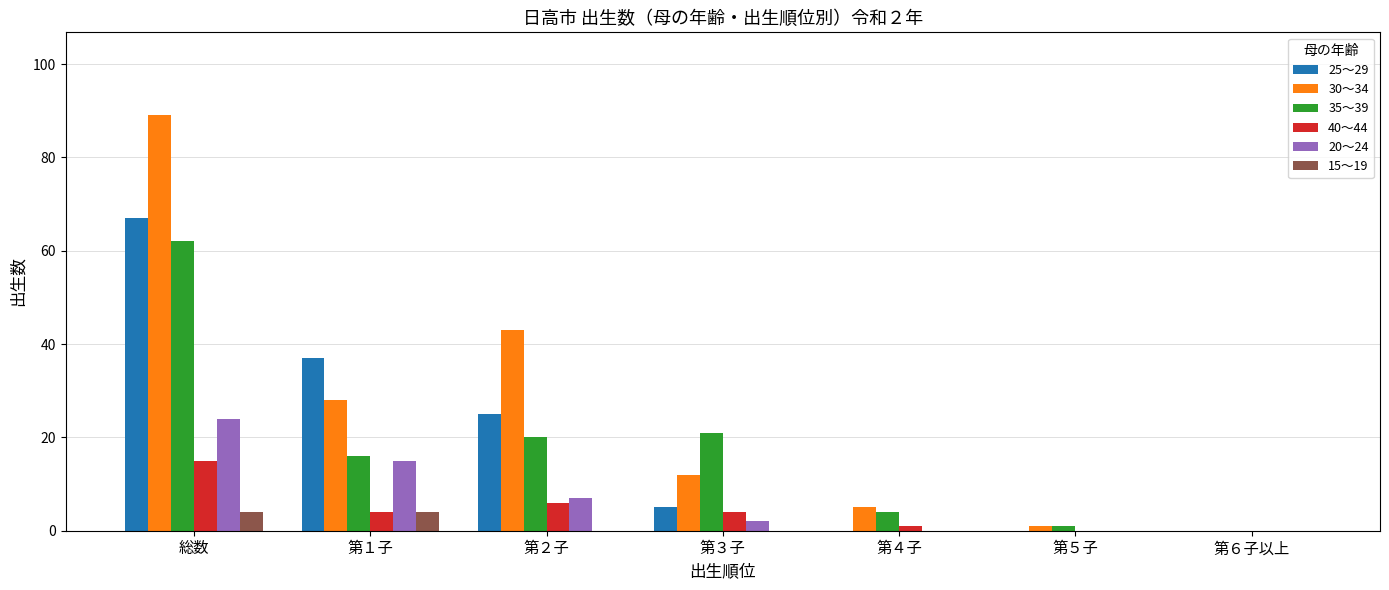

The 35～39 series shows -40 at 第６子以上. True or false?

False